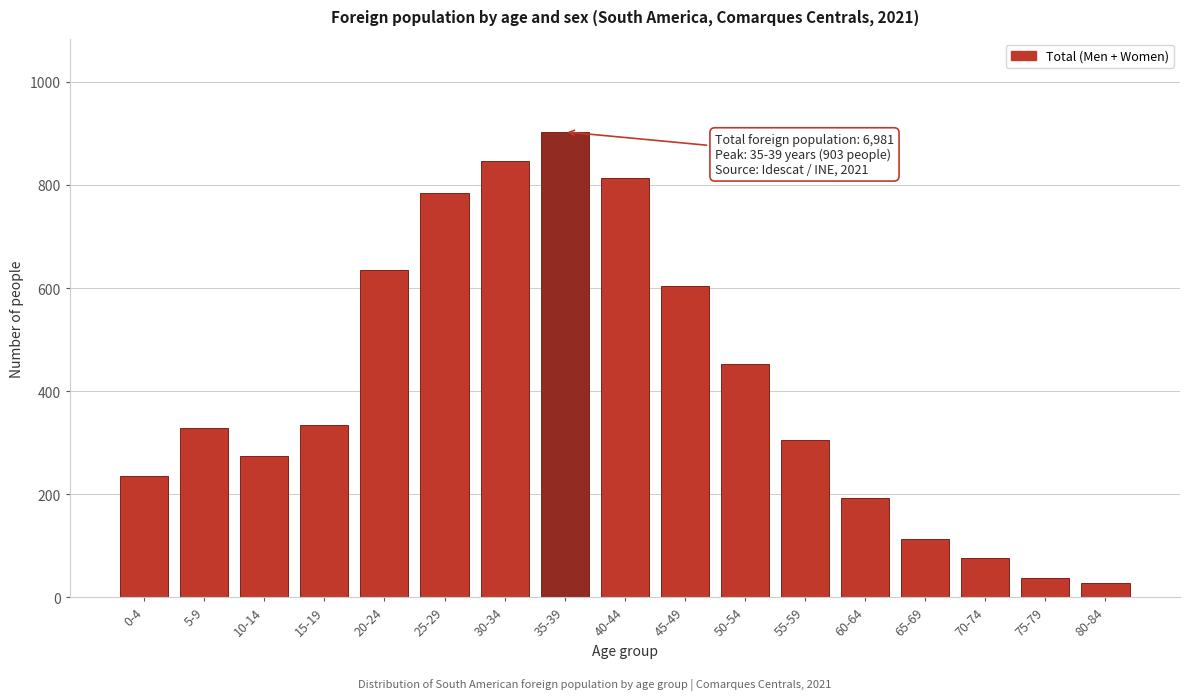

Reading right to left, extract all data points from this chart.

27	38	76	113	193	306	453	604	813	903	847	784	635	334	274	329	235